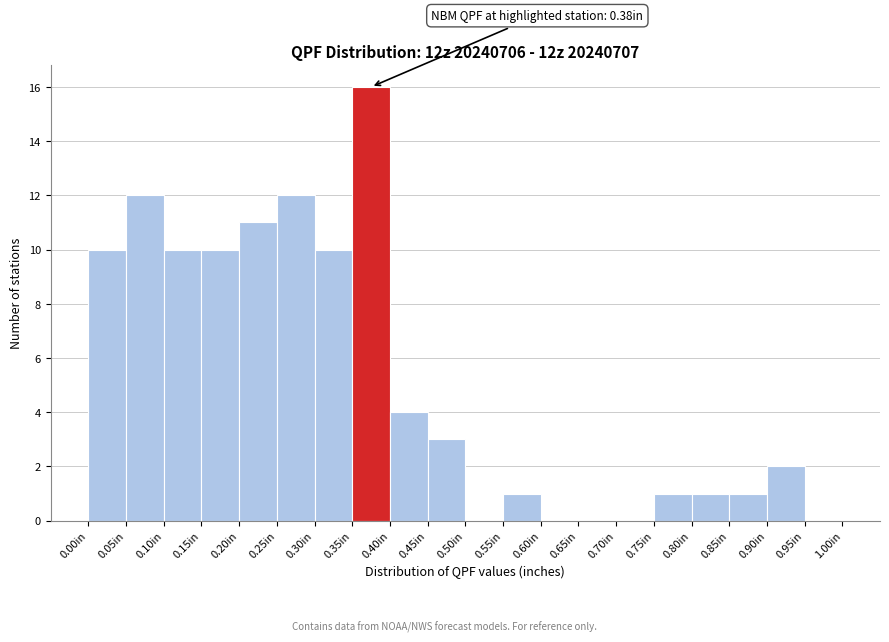

Over which range of the x-axis is the bar tallest?

0.35 to 0.40